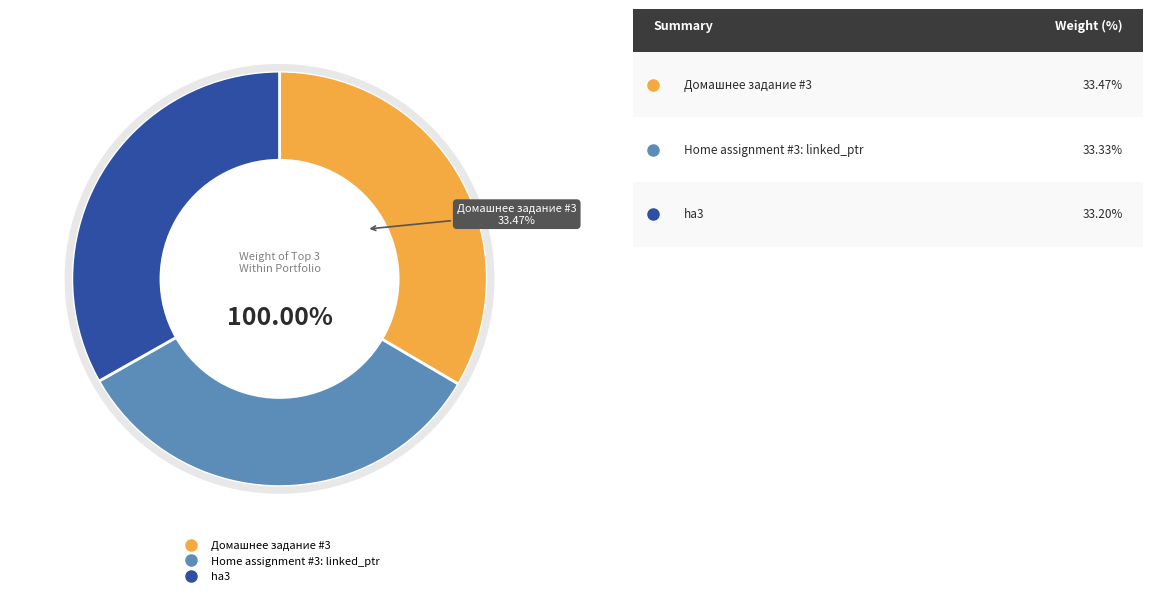

To the nearest percent, what is the average slice percentage?

33%